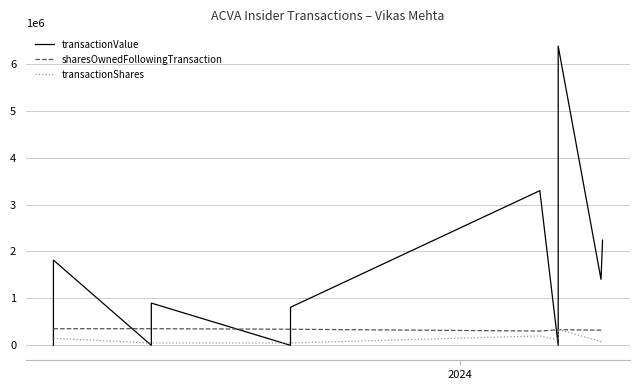

How many categories are shown in the chart?

11